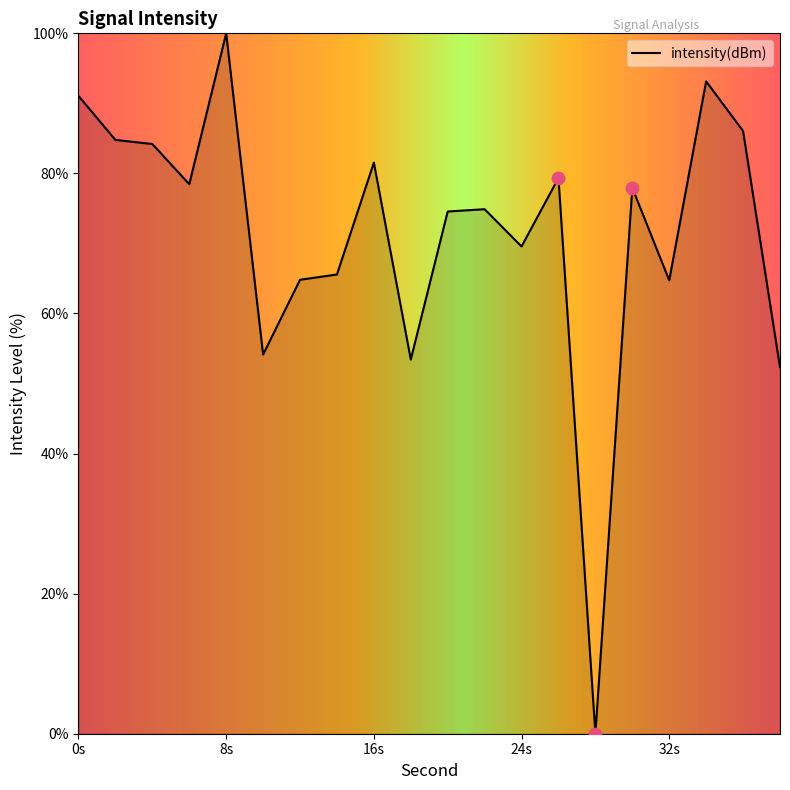

What is the greatest value displayed?

100.0